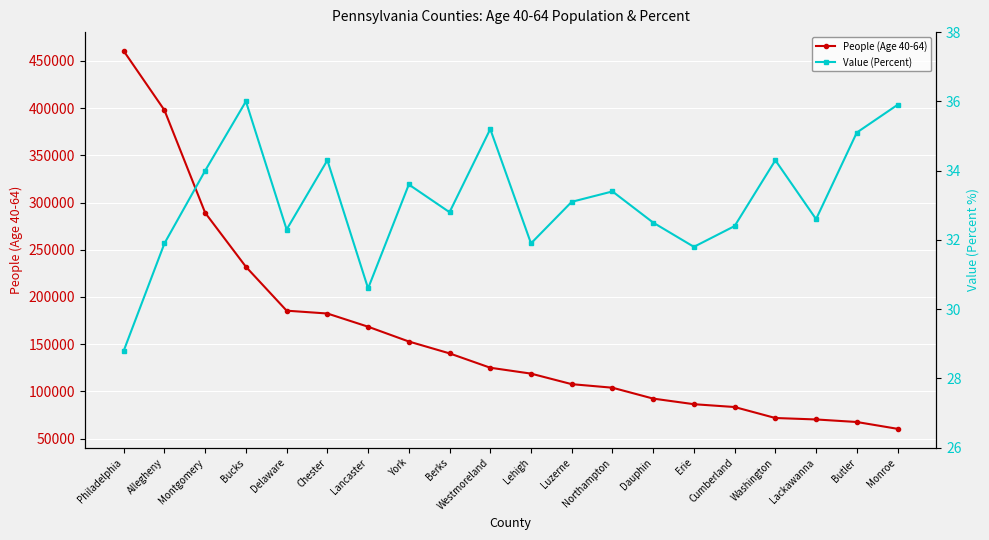

What is the average value of the People (Age 40-64) series?

159801